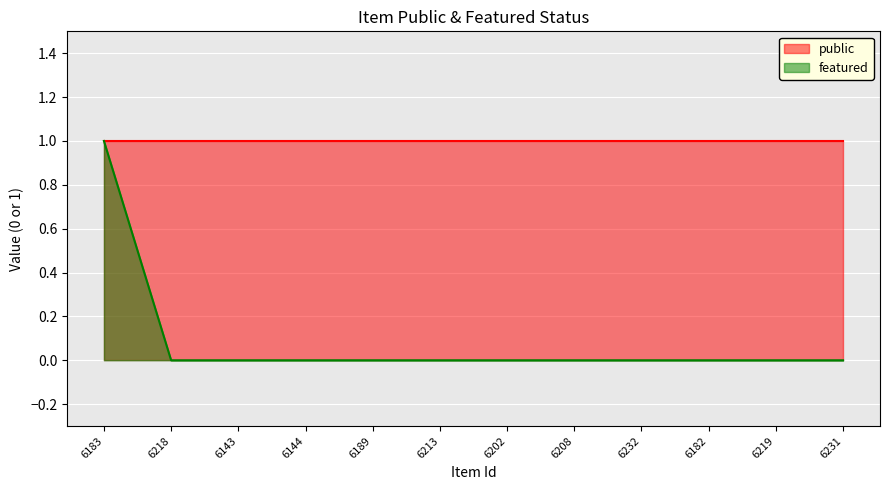

What is the greatest value displayed?

1